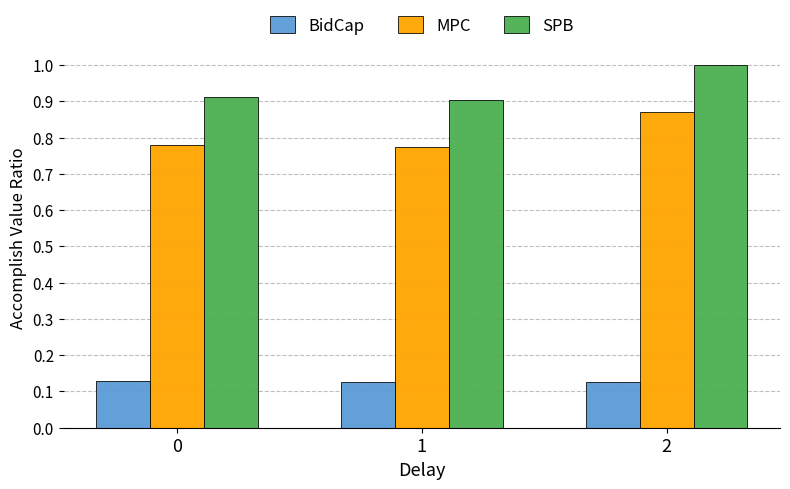

Rank the series by their maximum value, from lowest to highest.

BidCap, MPC, SPB